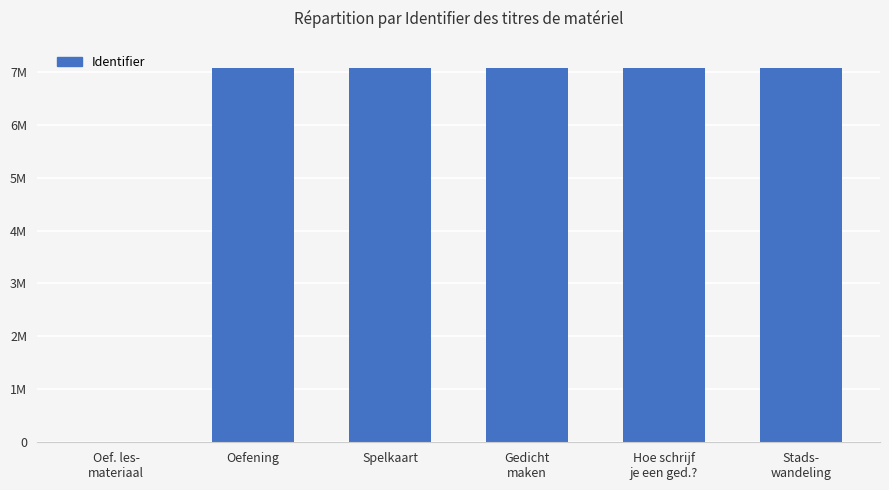

What is the difference between the second highest and minimum values?

7091493